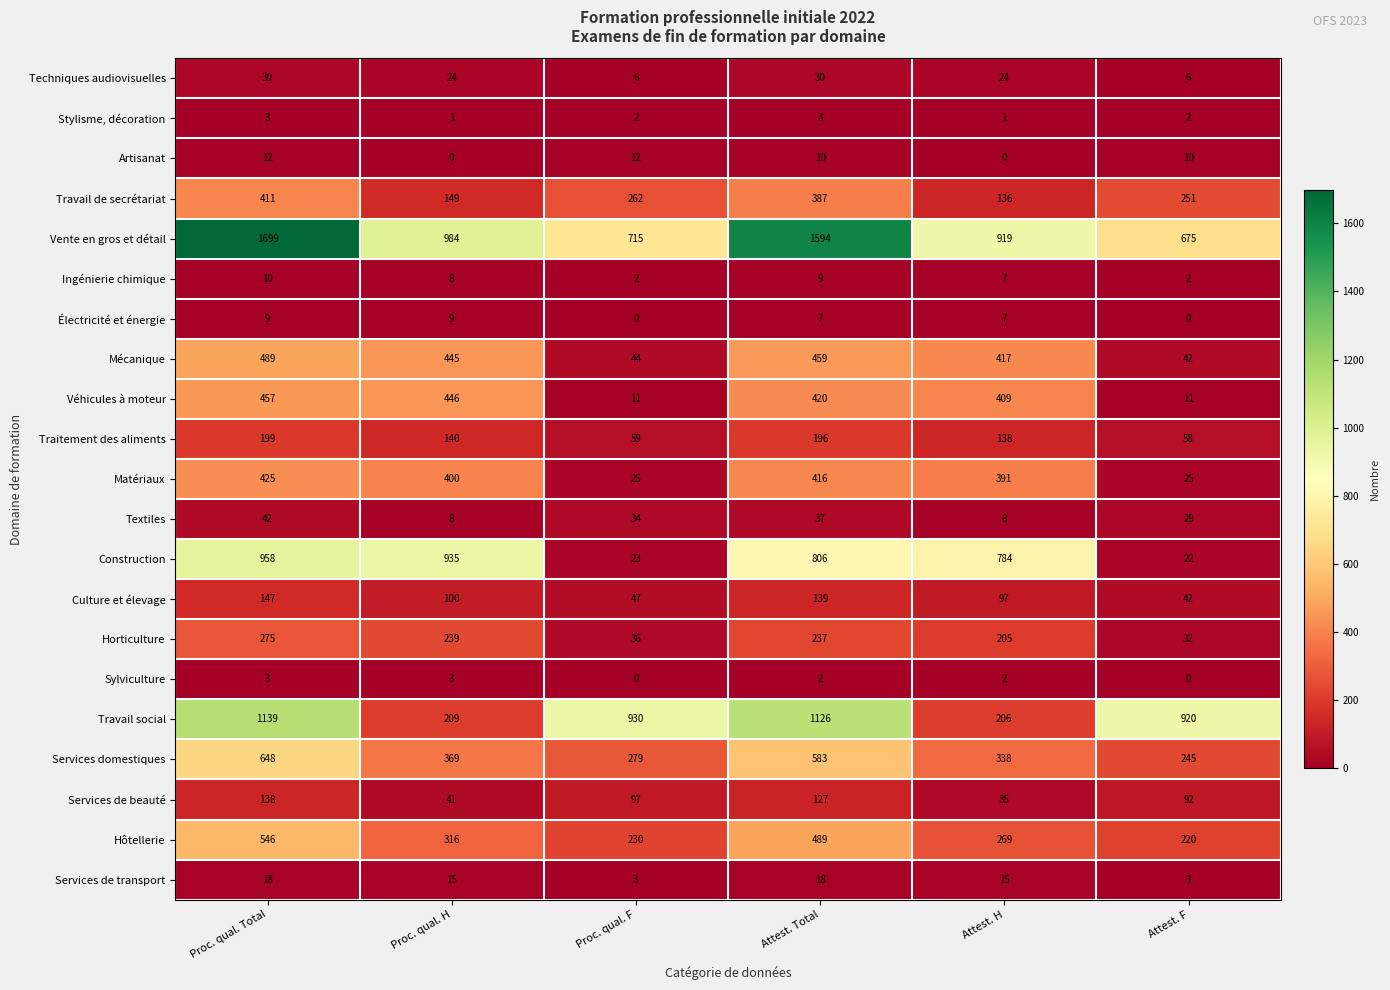

What is the average value of the Horticulture series?

171